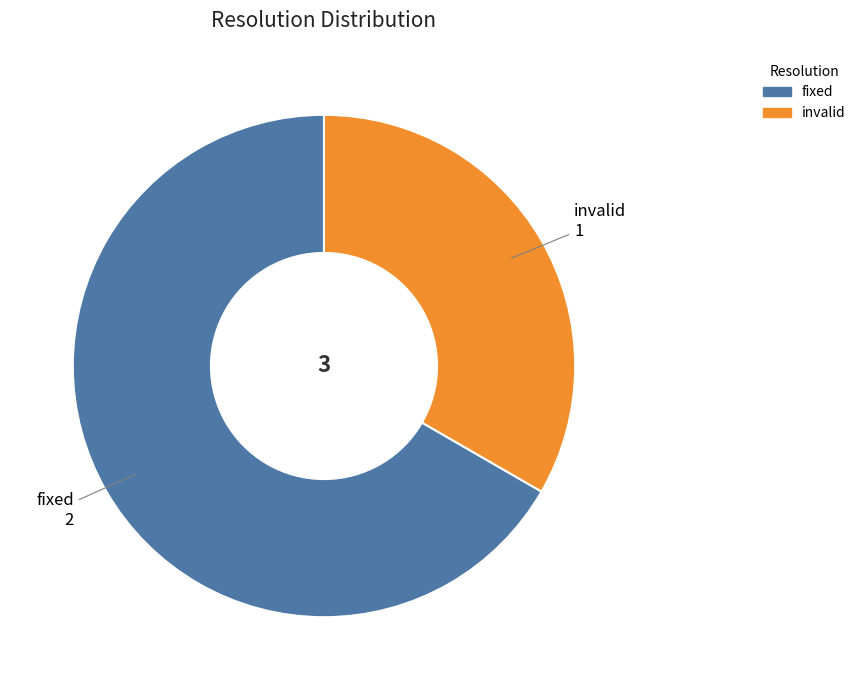

Is there a majority slice in this chart?

Yes